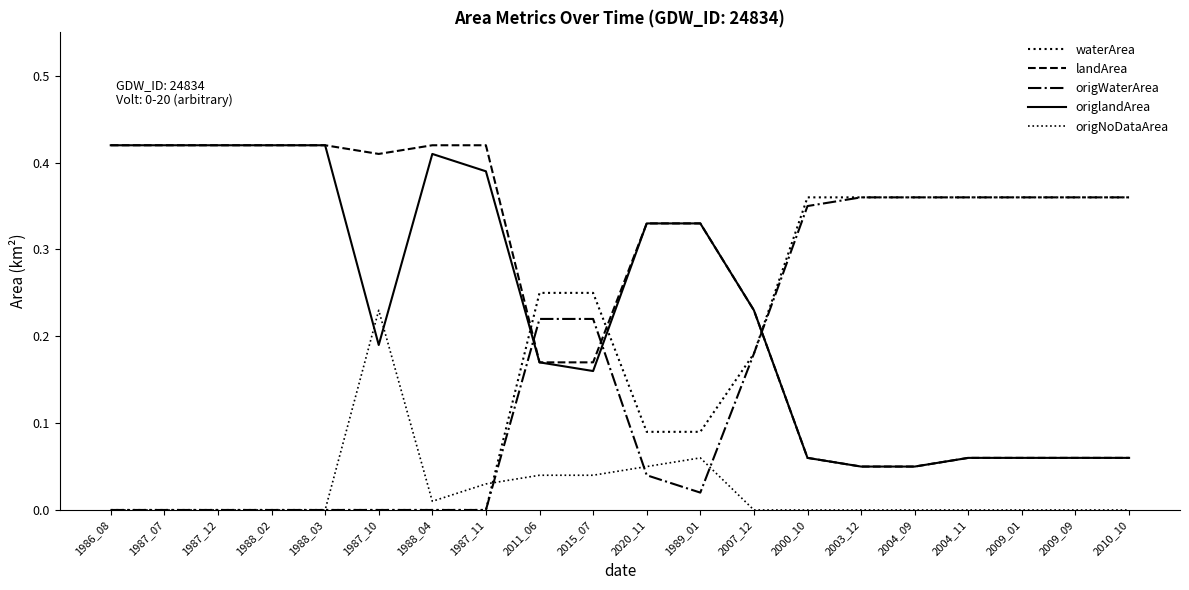

How many lines are shown in the chart?

5